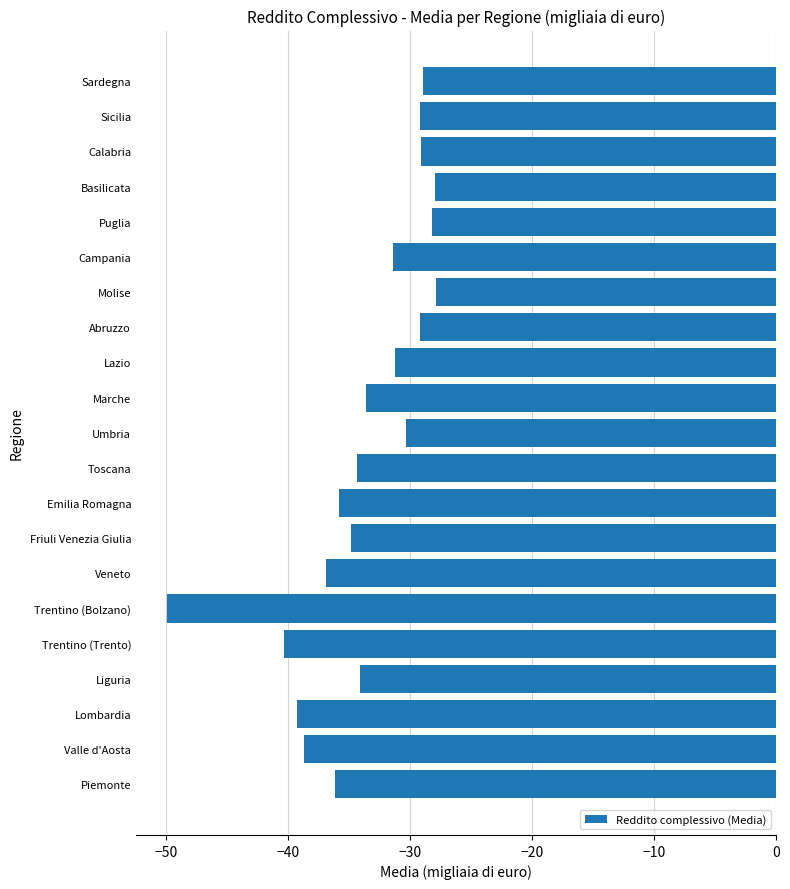

What is the minimum value shown in the chart?

-49.9